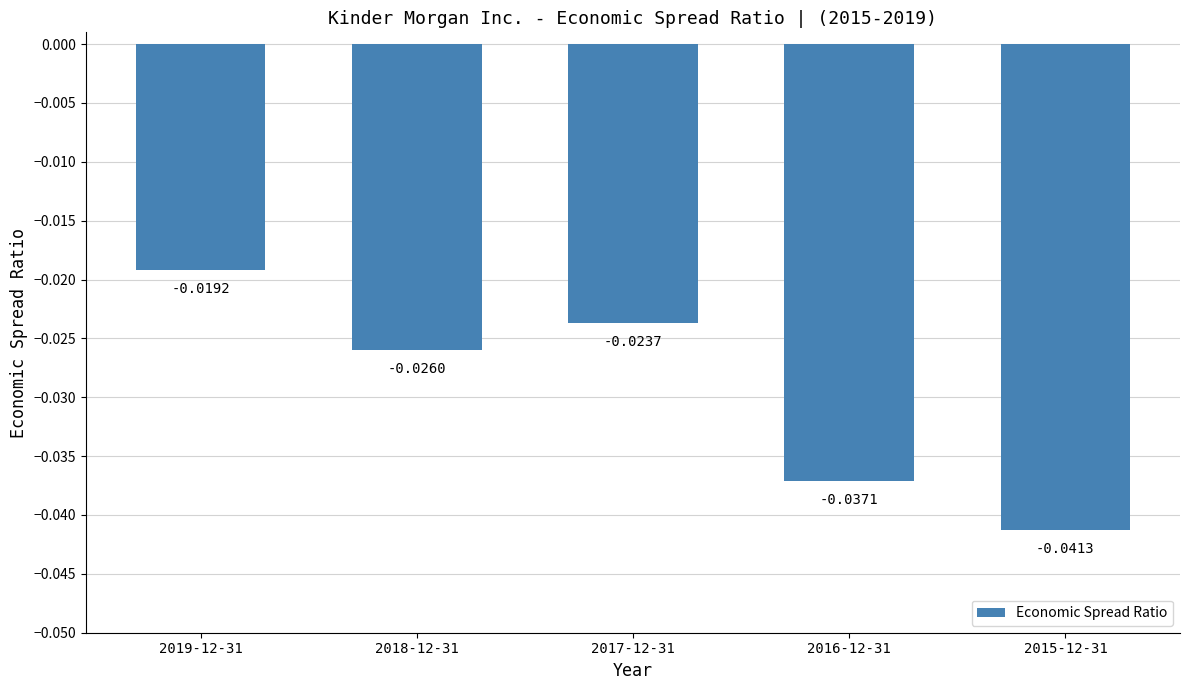

Rank the categories by value from lowest to highest.

2015-12-31, 2016-12-31, 2018-12-31, 2017-12-31, 2019-12-31